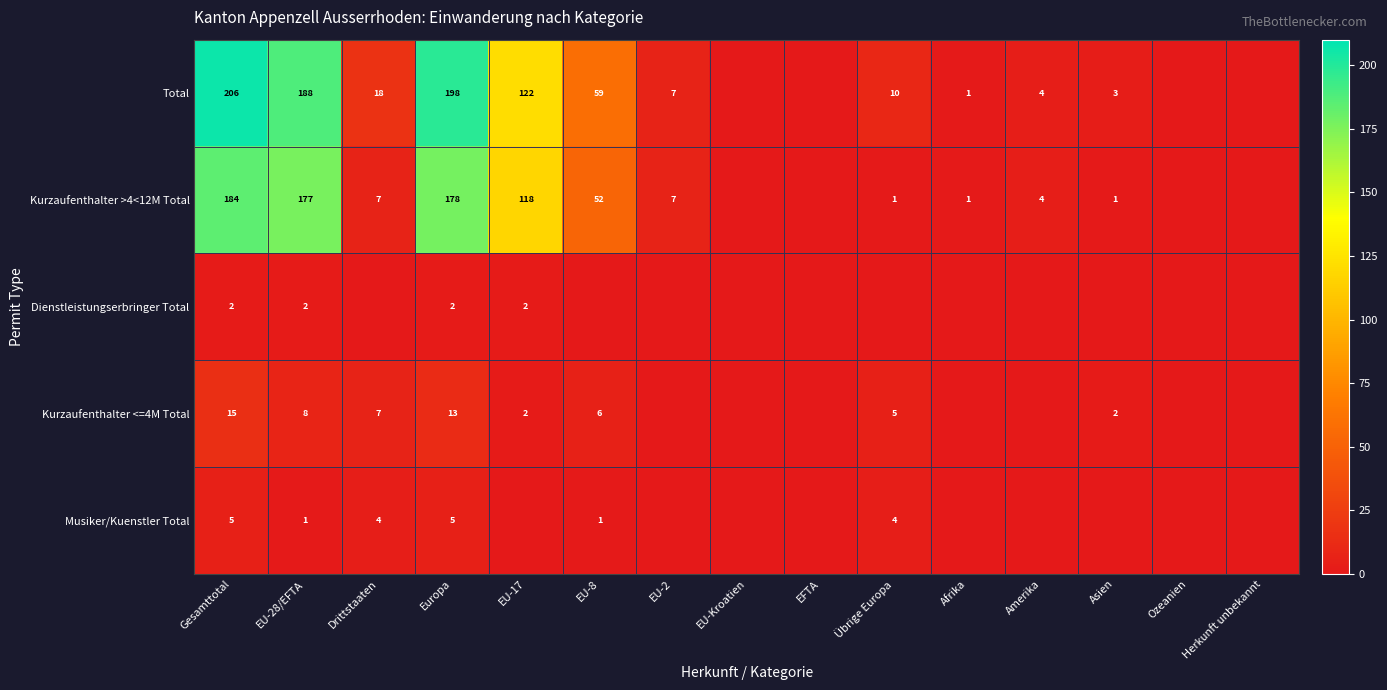

What is the sum of the Total values at Asien and Europa?

201